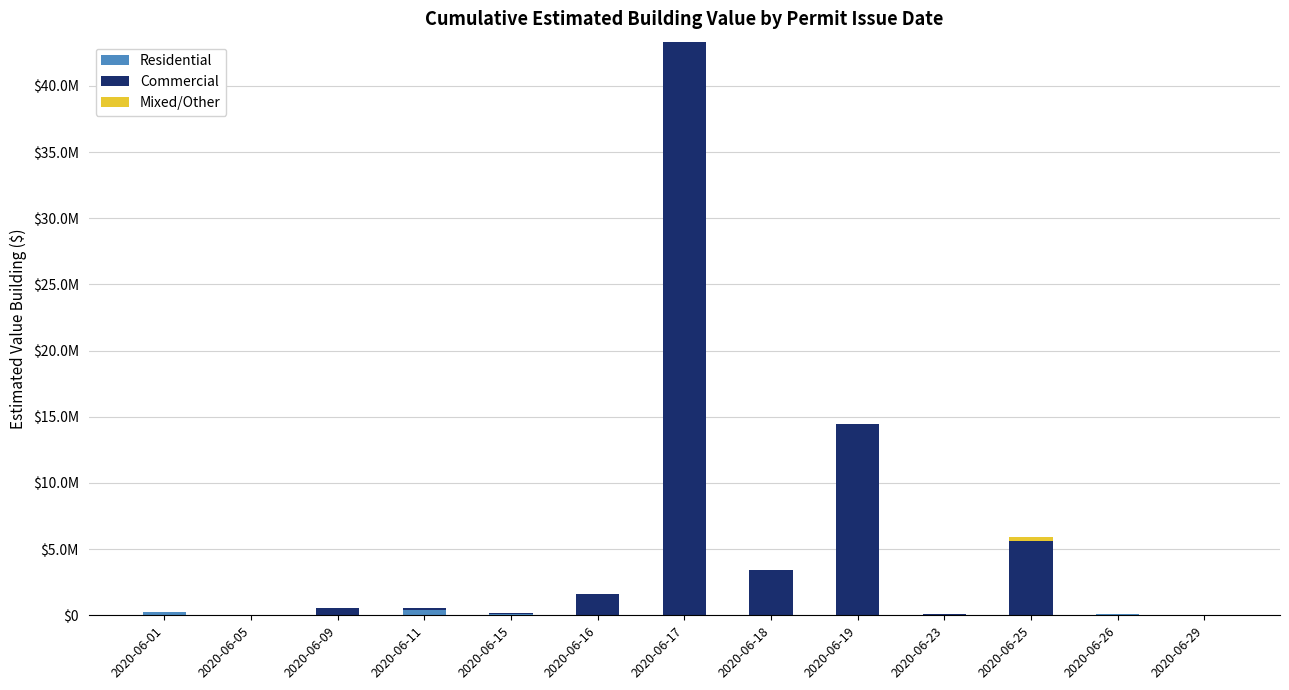

Which series changed the most between 2020-06-09 and 2020-06-17?

Commercial